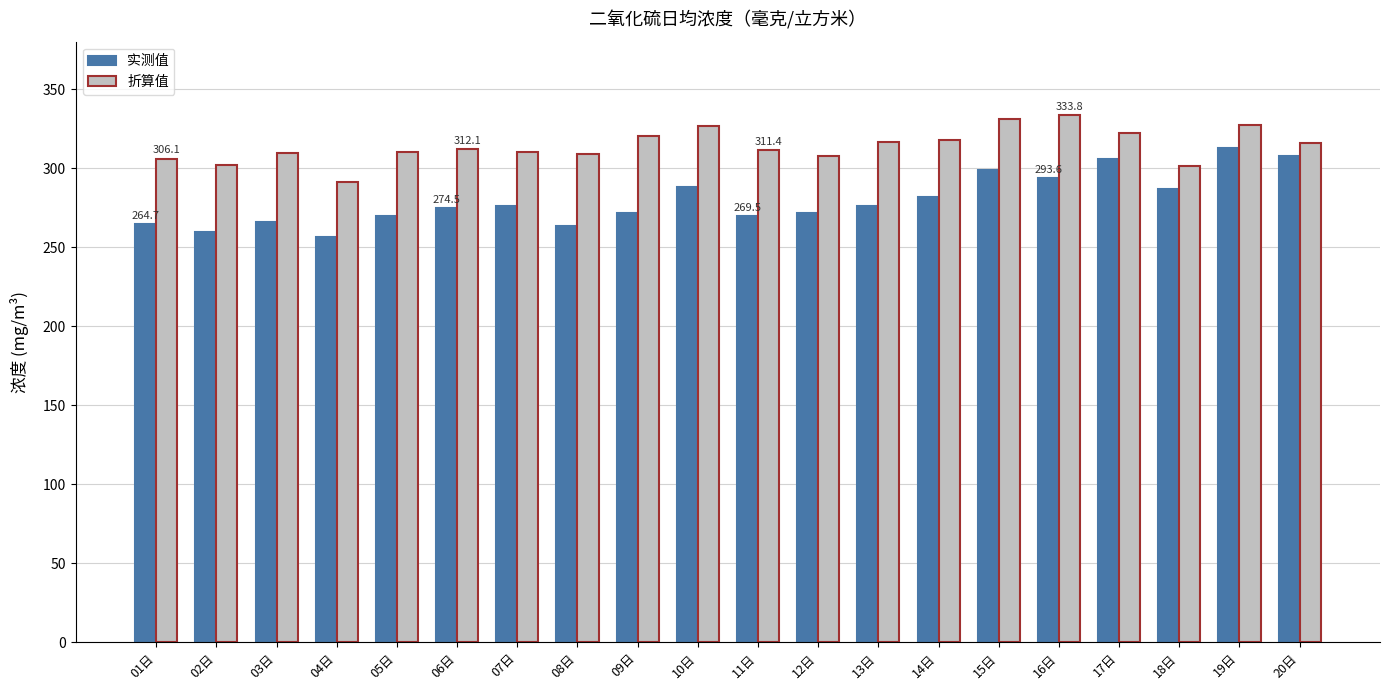

What is the label of the 19th bar from the right?

02日